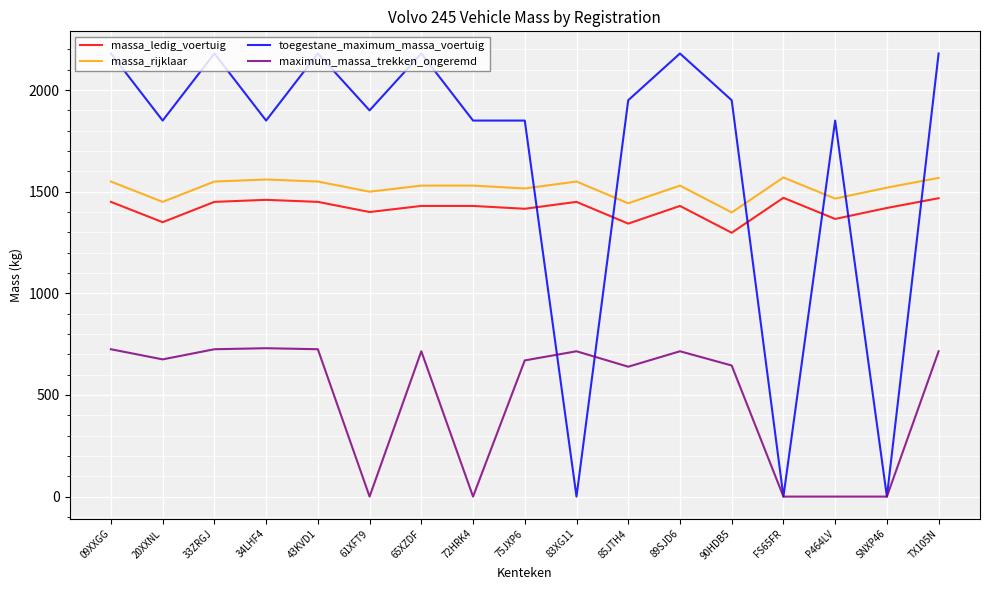

How many values in the maximum_massa_trekken_ongeremd series are below 675?

8